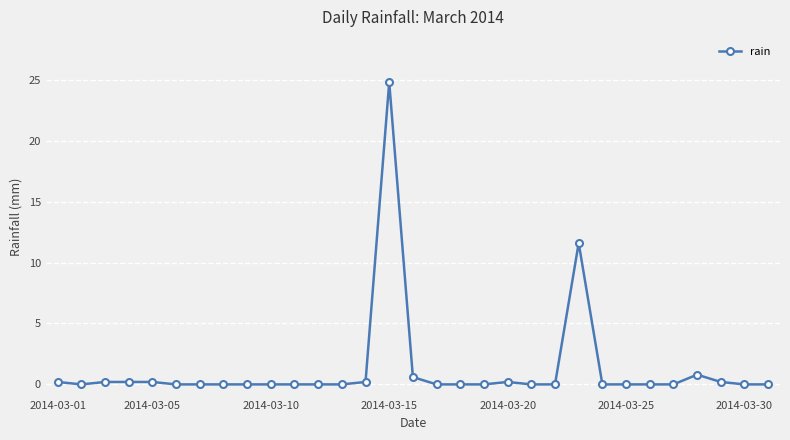

What is the maximum value shown in the chart?

24.8